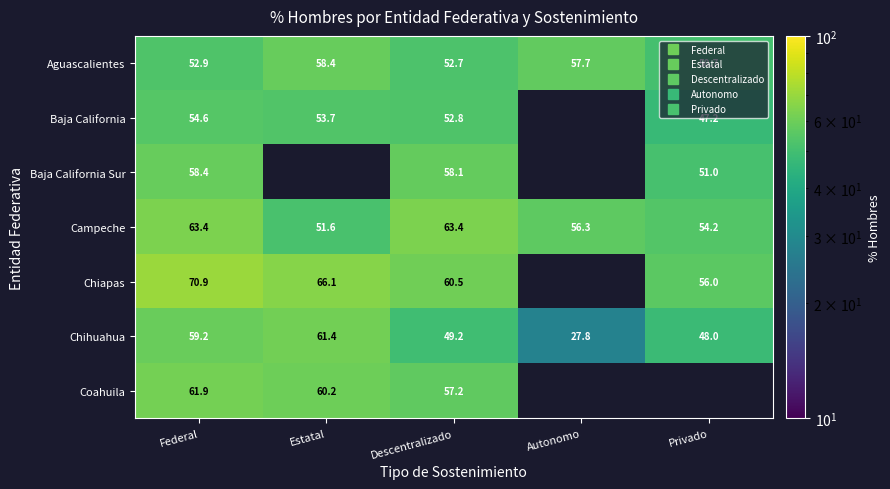

The Chihuahua series shows 59.2 at Federal. True or false?

True